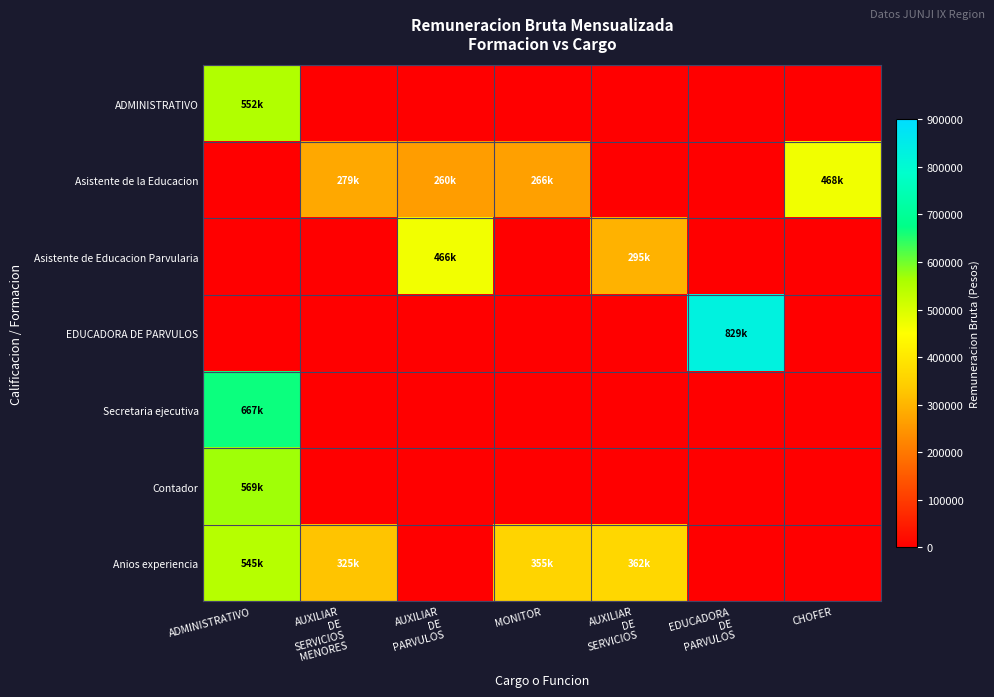

Which has a higher value, MONITOR or AUXILIAR
DE
SERVICIOS?

MONITOR